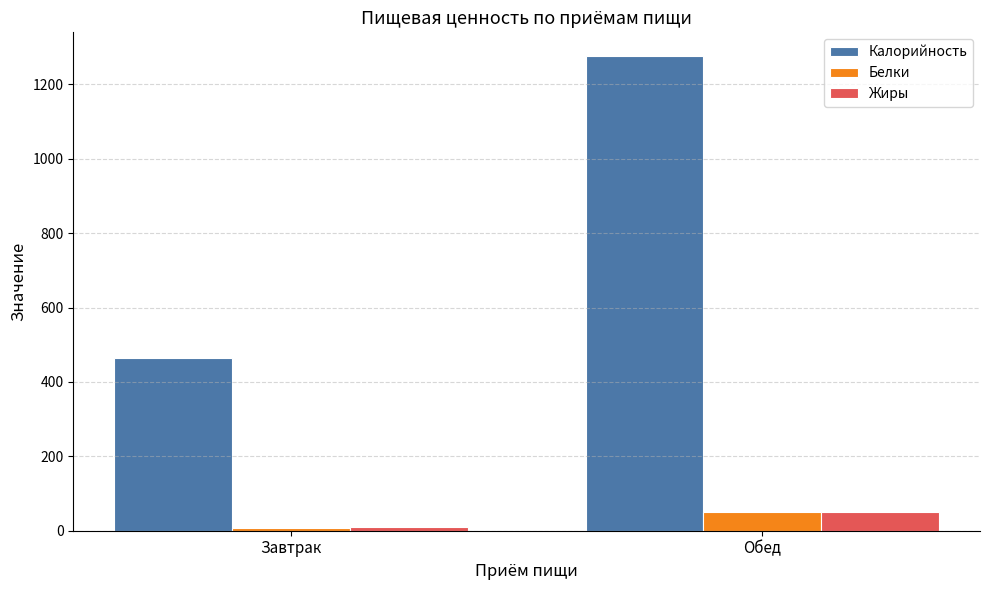

What is the greatest value displayed?

1276.1